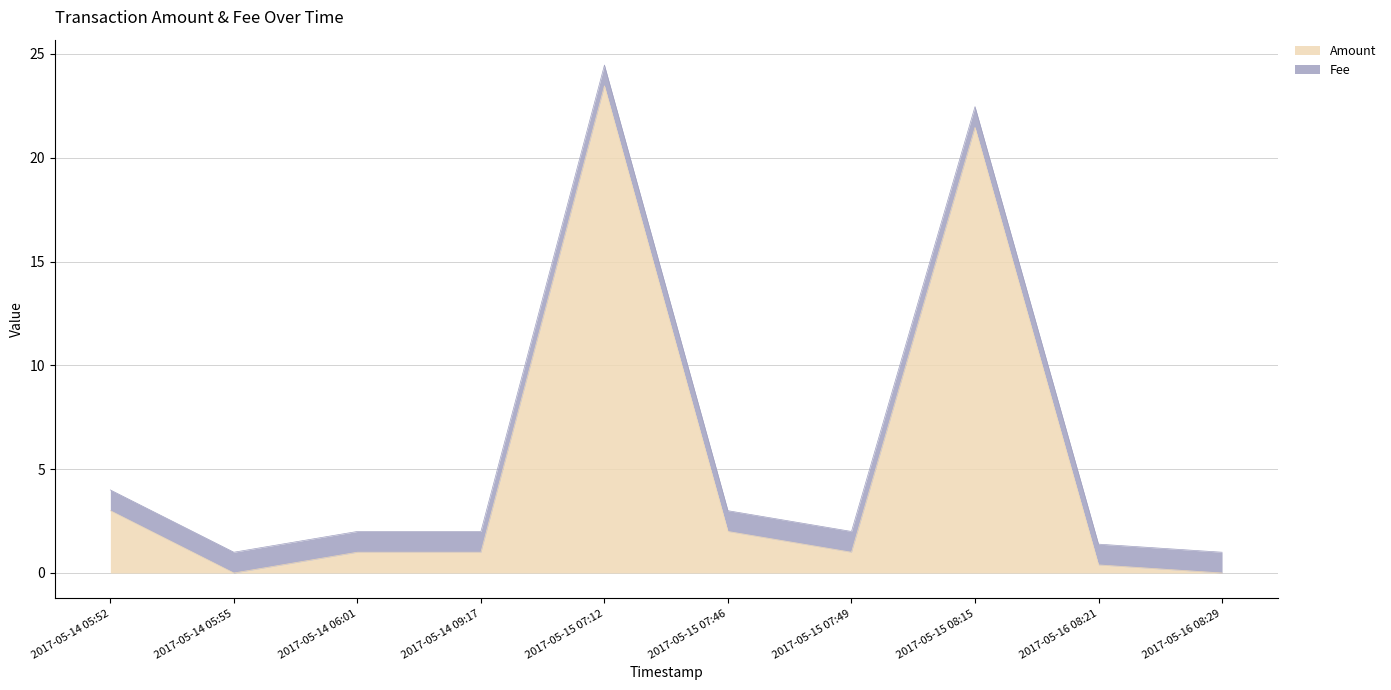

What is the difference between the values at 2017-05-14 05:55 and 2017-05-14 06:01?

1.0